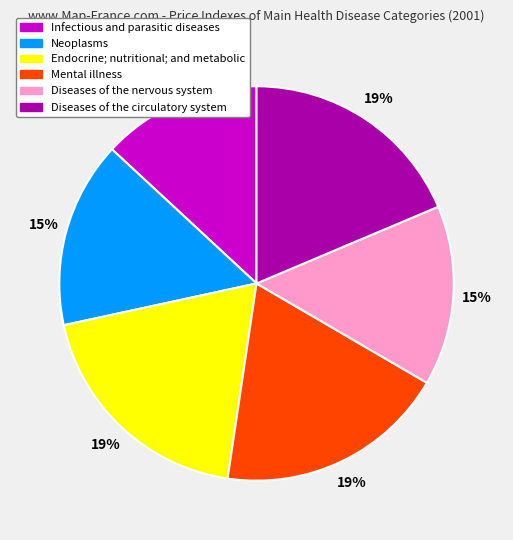

To the nearest percent, what is the difference between the Neoplasms and Mental illness slice percentages?

4%